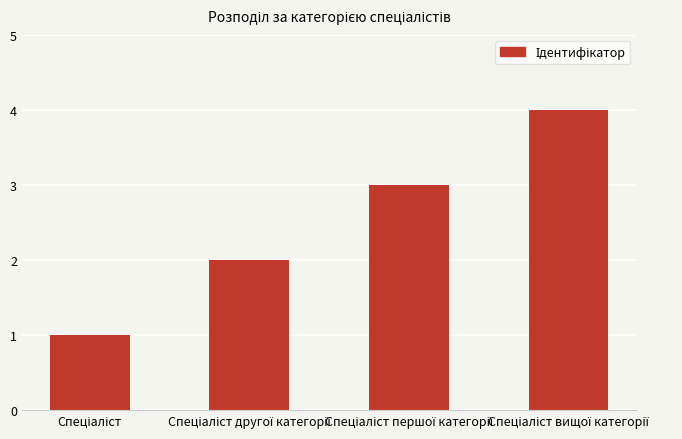

What is the difference between the maximum and minimum values?

3